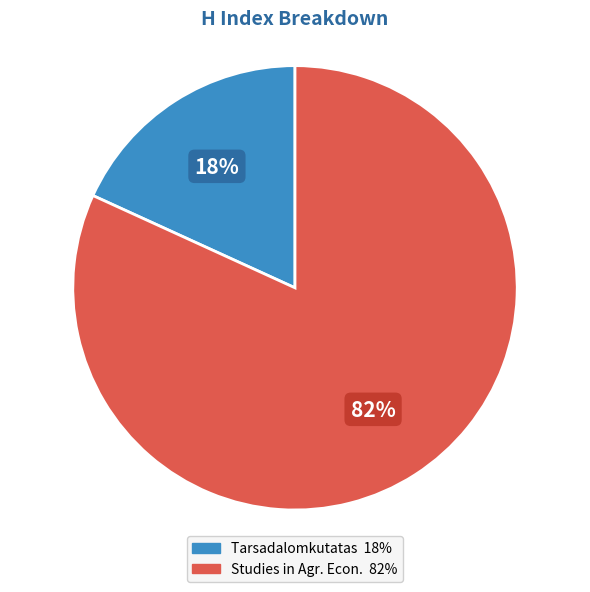

To the nearest percent, what is the average slice percentage?

50%